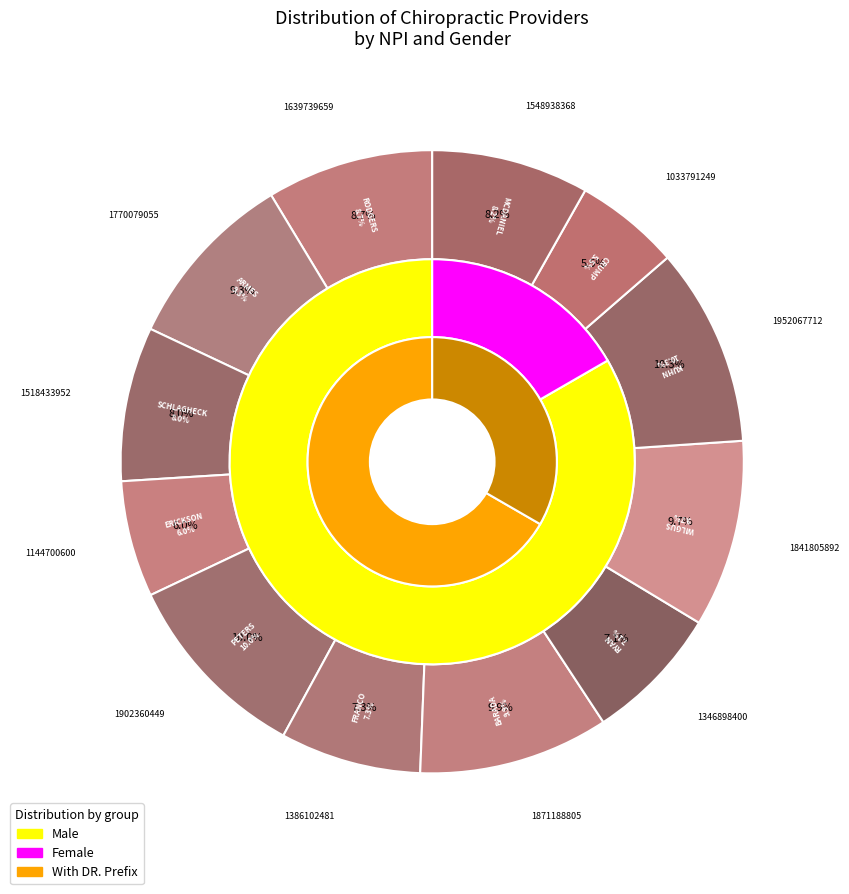

Which has a higher value, DR. or DR.?

DR.